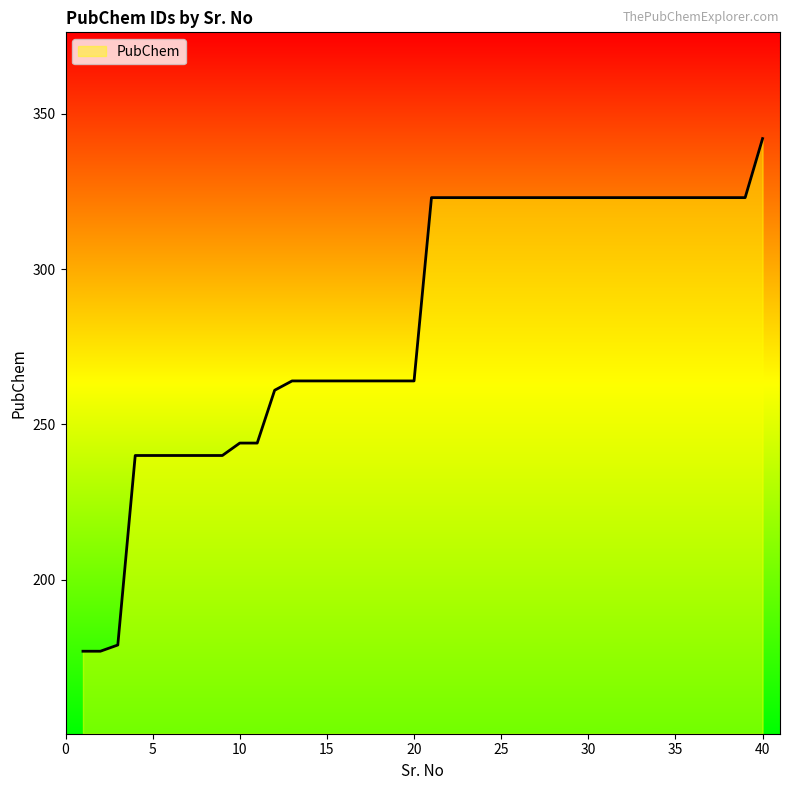

What is the minimum value shown in the chart?

177